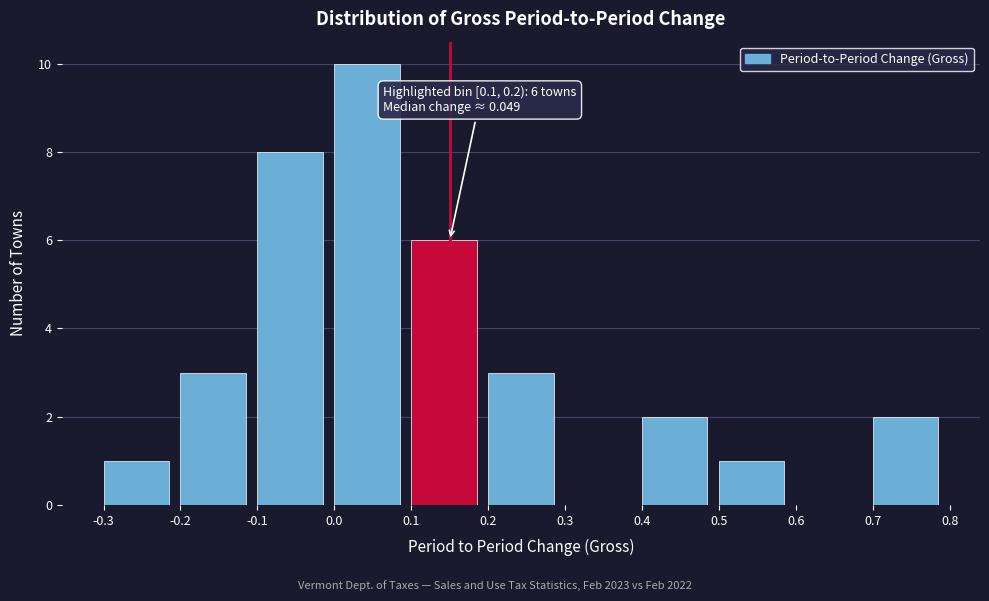

Which range on the x-axis has the tallest bar?

0.0 to 0.1